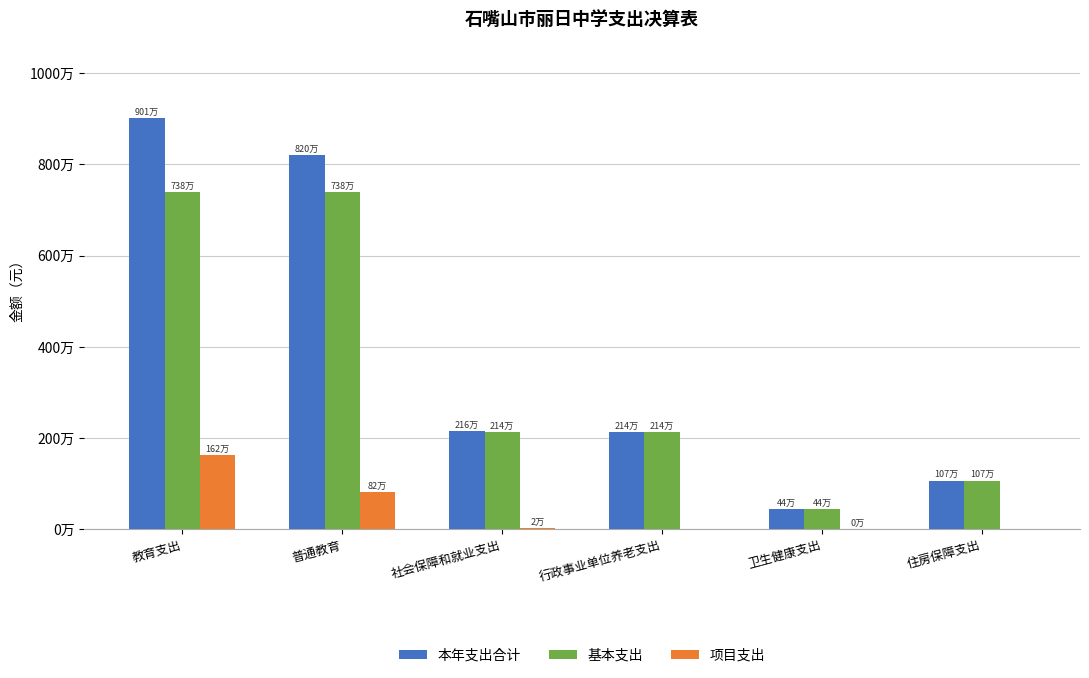

What are all the series names shown in the legend?

本年支出合计, 基本支出, 项目支出